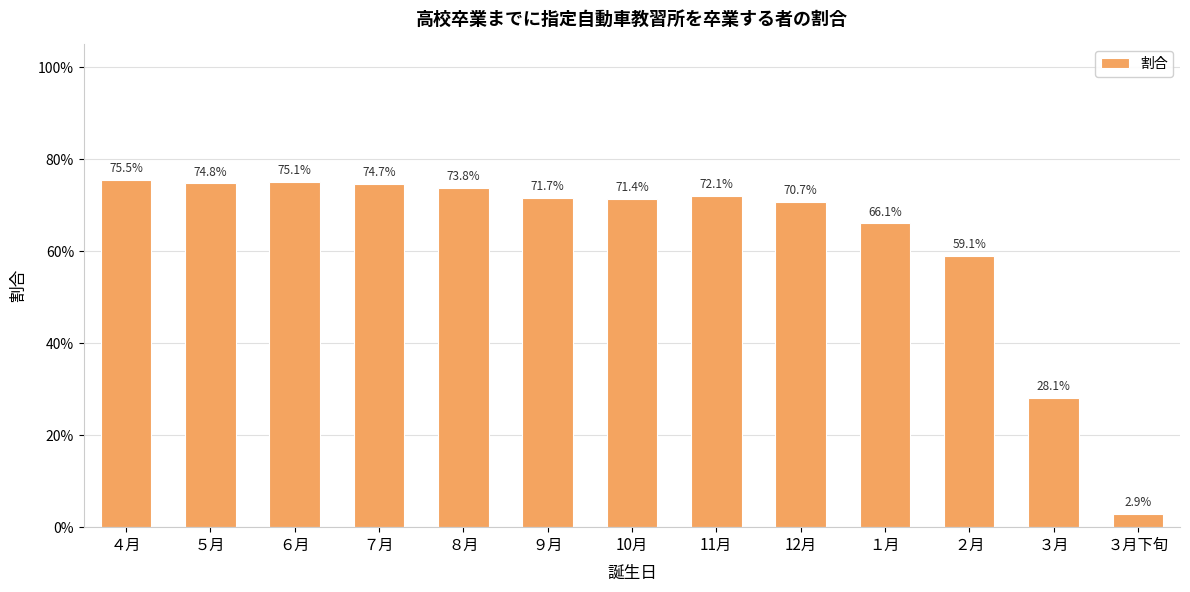

Are the bars horizontal?

No